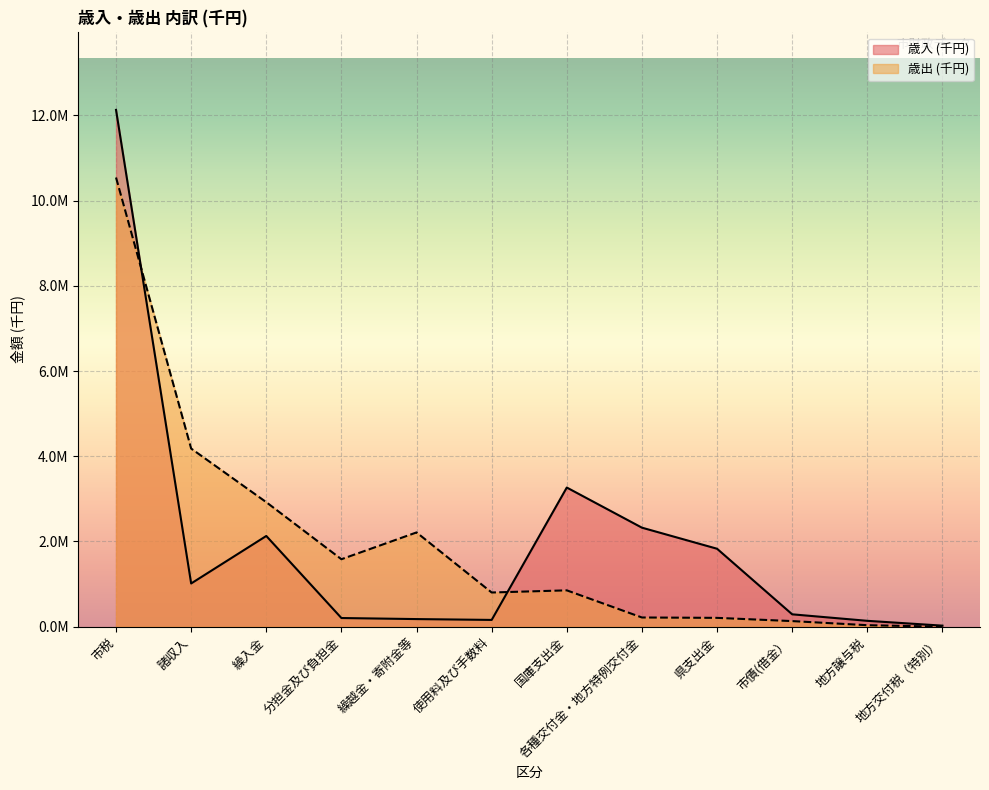

True or false: 歳入 (千円) has a value of 42118 at 分担金及び負担金.

False